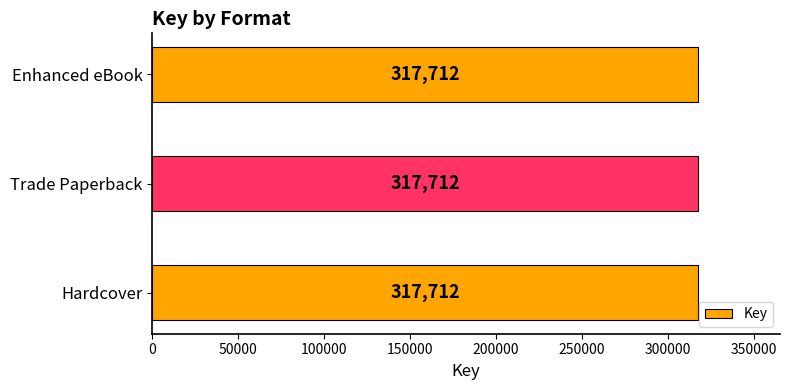

The chart shows a value of 89209 at Hardcover. True or false?

False